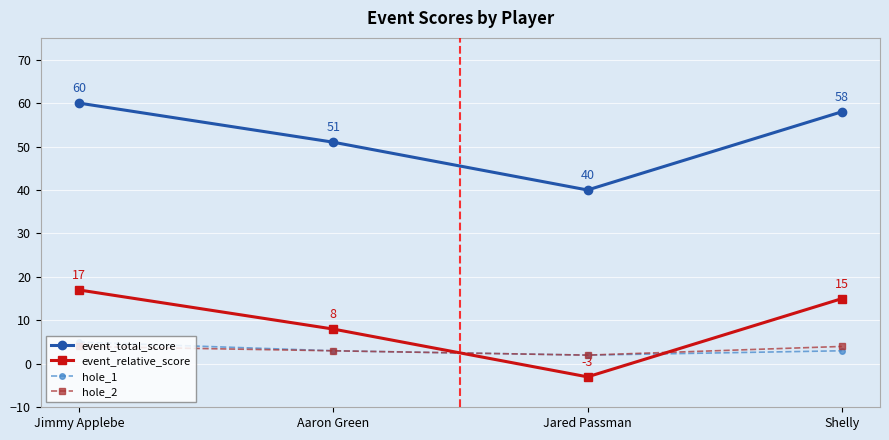

Does the chart have visible grid lines?

Yes